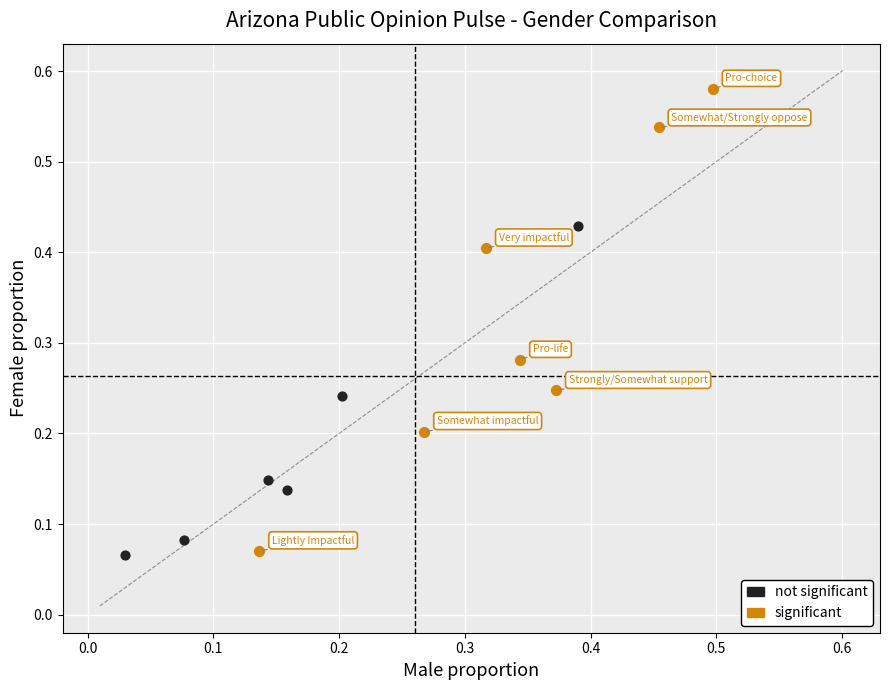

What are all the series names shown in the legend?

not significant, significant